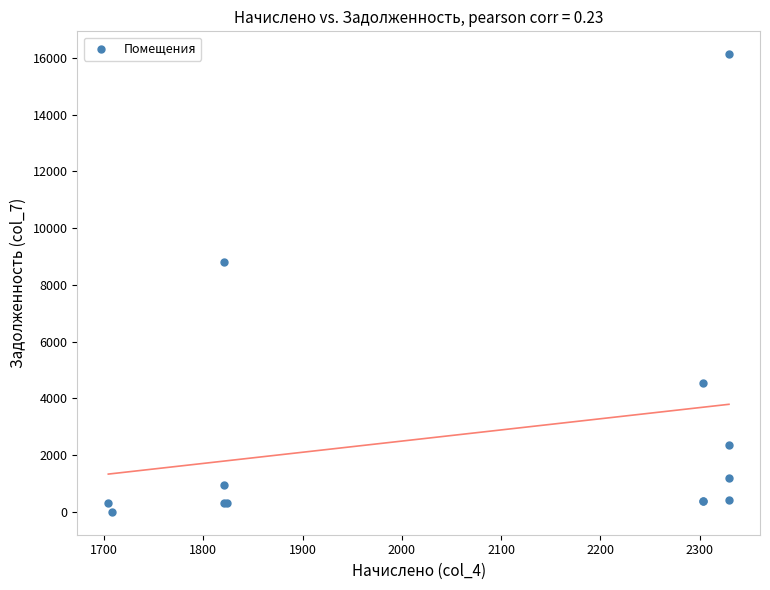

What Y value in the scatter plot is closest to 8067?

8812.2